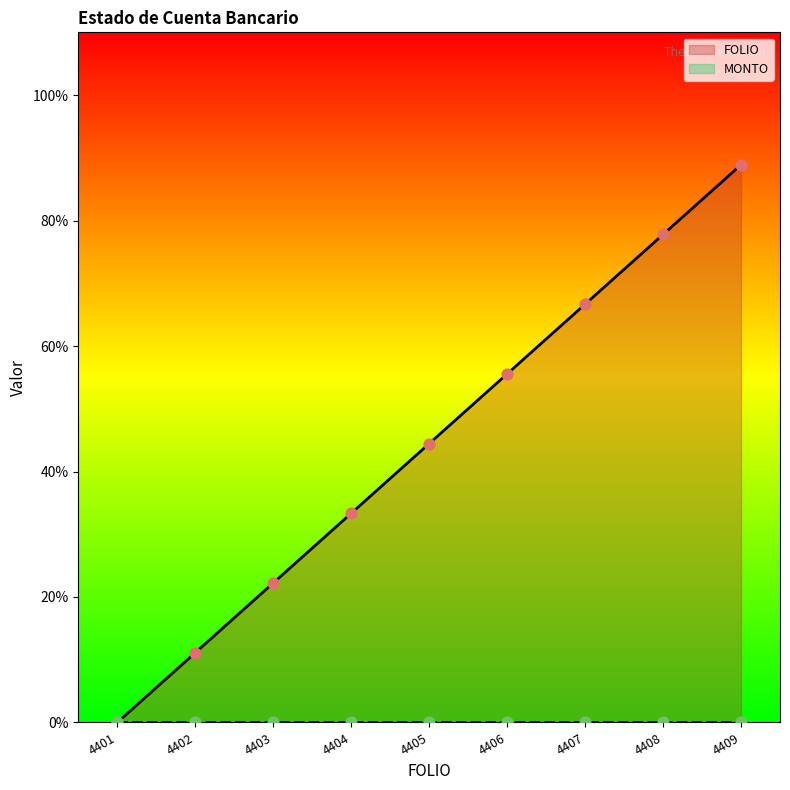

What is the change in value from 4401 to 4402?

+11.1